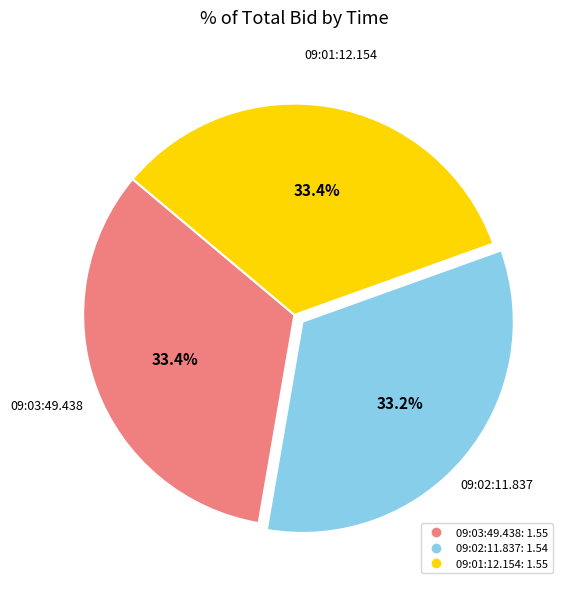

What is the ratio of the value at 09:03:49.438 to the value at 09:02:11.837?

1.0